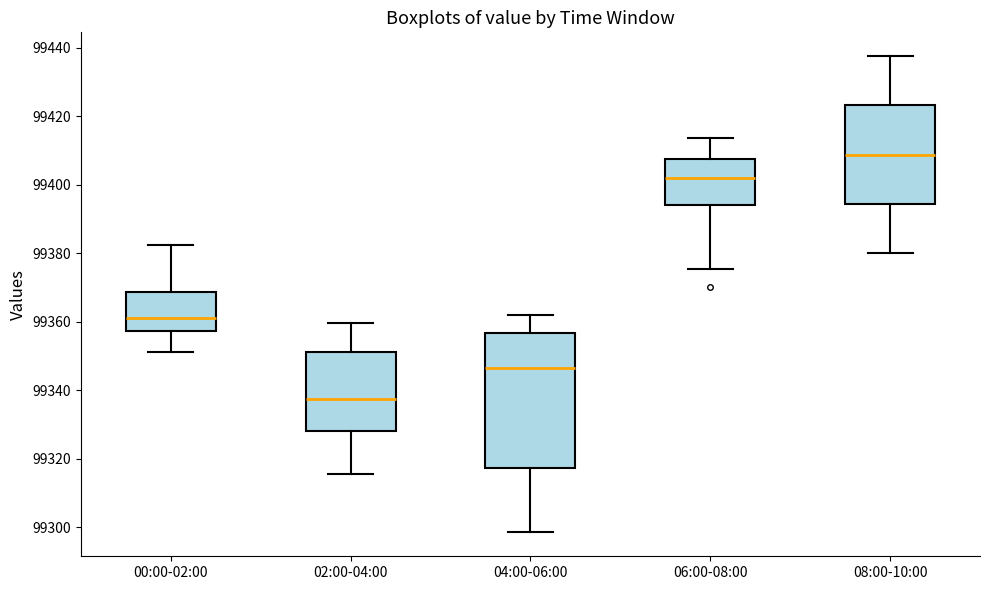

Which box is the tallest, from its lower edge to its upper edge?

04:00-06:00